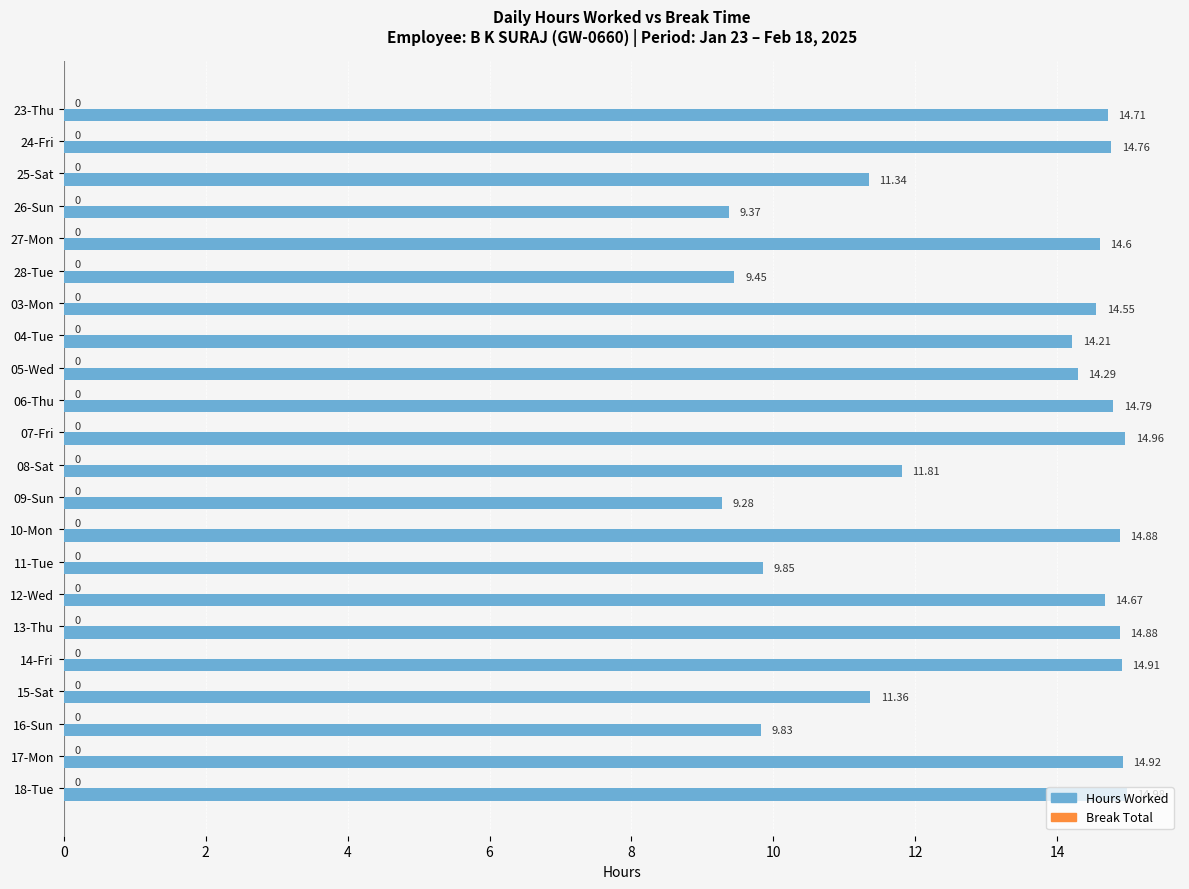

What is the average value?

13.1